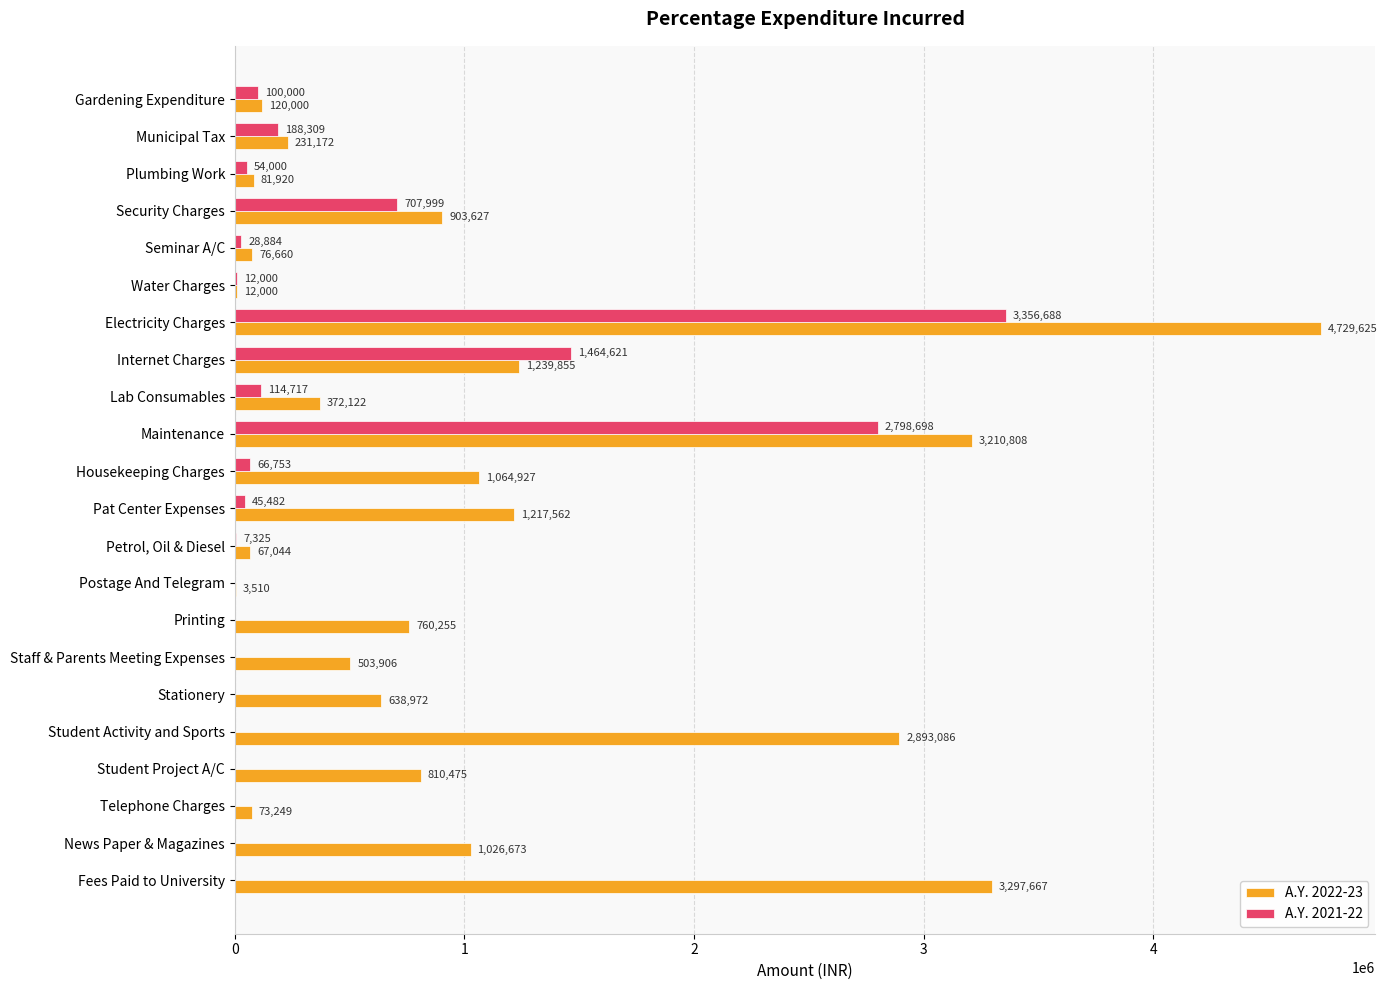

What is the greatest value displayed?

4729625.0